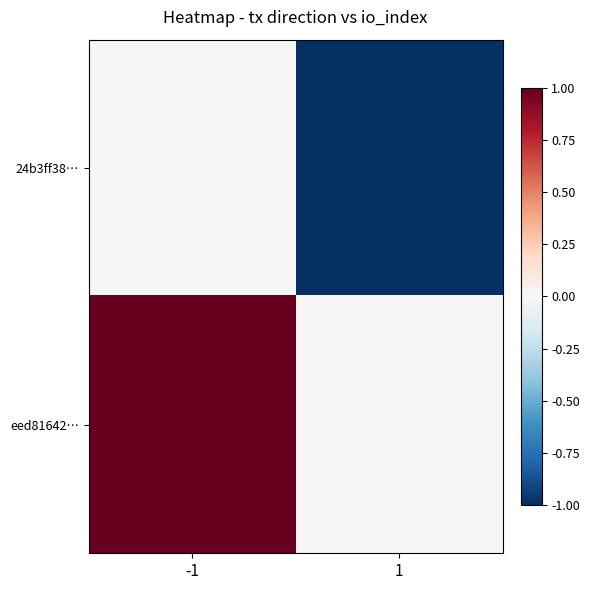

Between -1 and 1, which series saw the biggest shift?

24b3ff38…